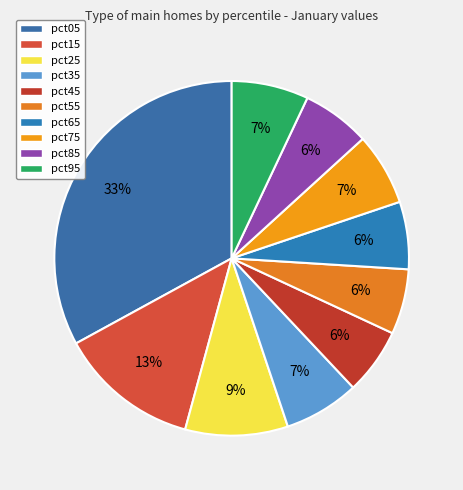

Does any single category account for the majority?

No